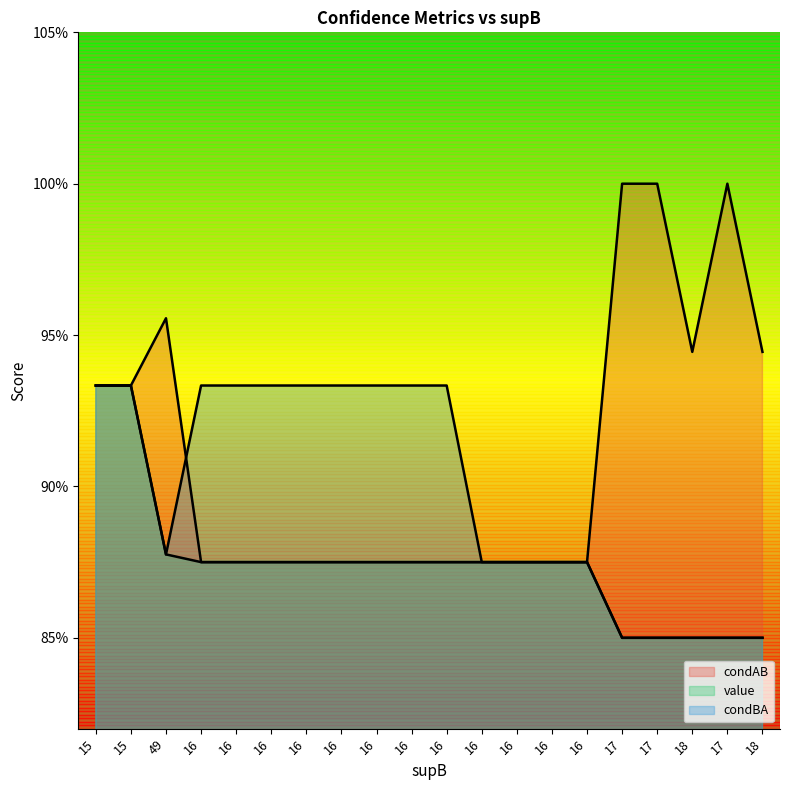

True or false: value has more than 0 interior local peaks.

False